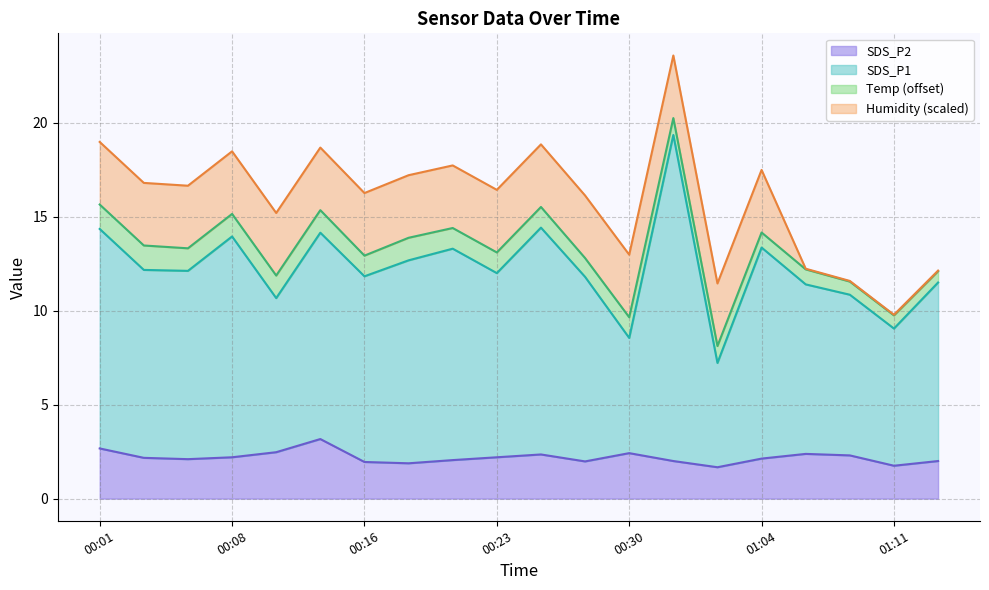

What is the highest value of the SDS_P2 series?

3.2